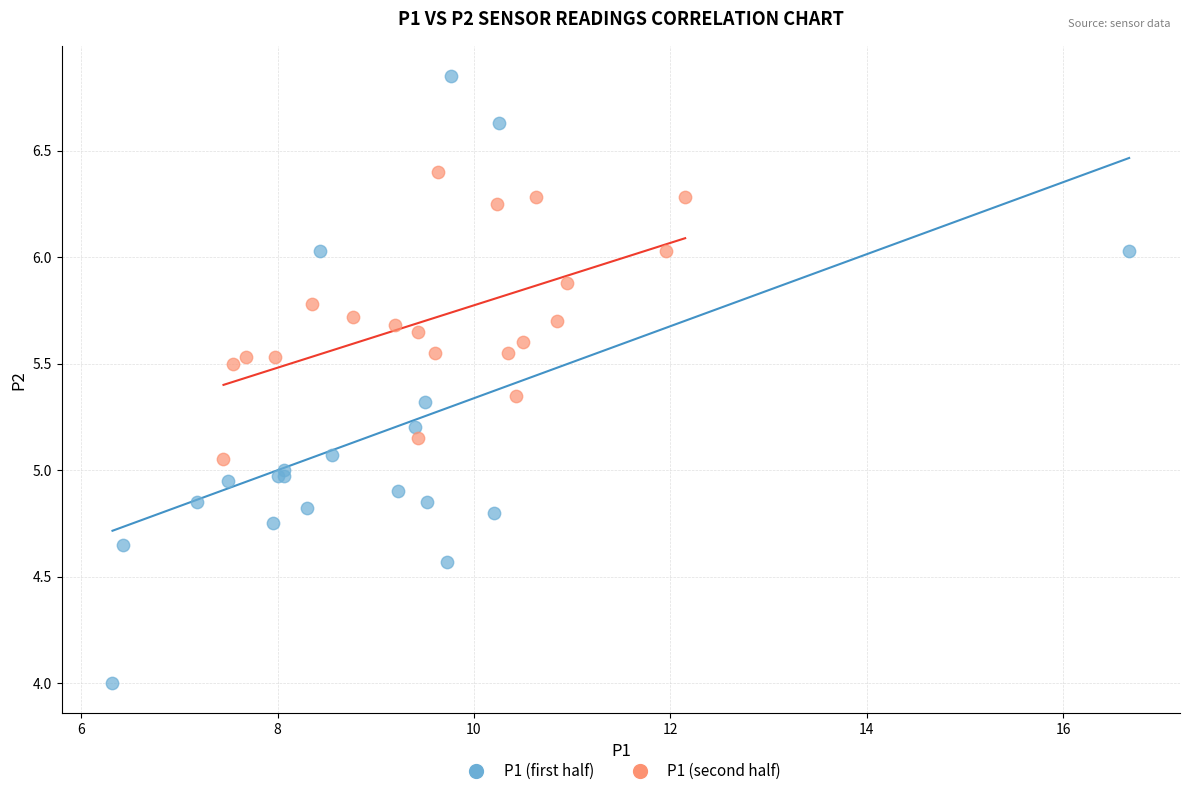

Which series contains the highest Y value?

P1 (first half)